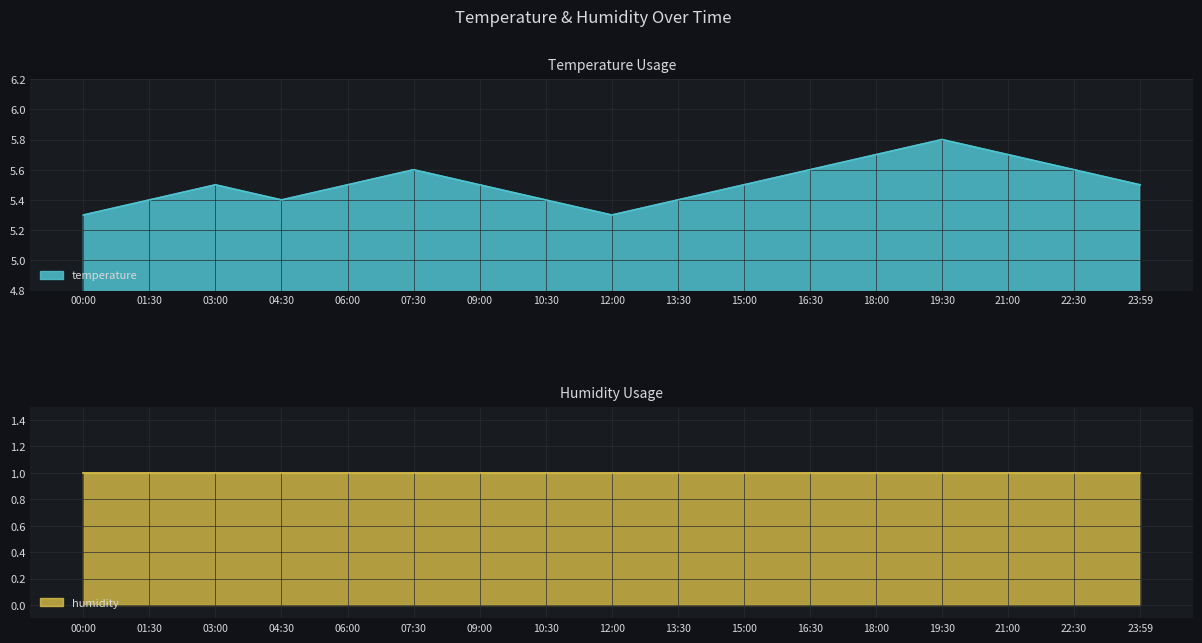

Does the chart display data point markers on the line(s)?

No